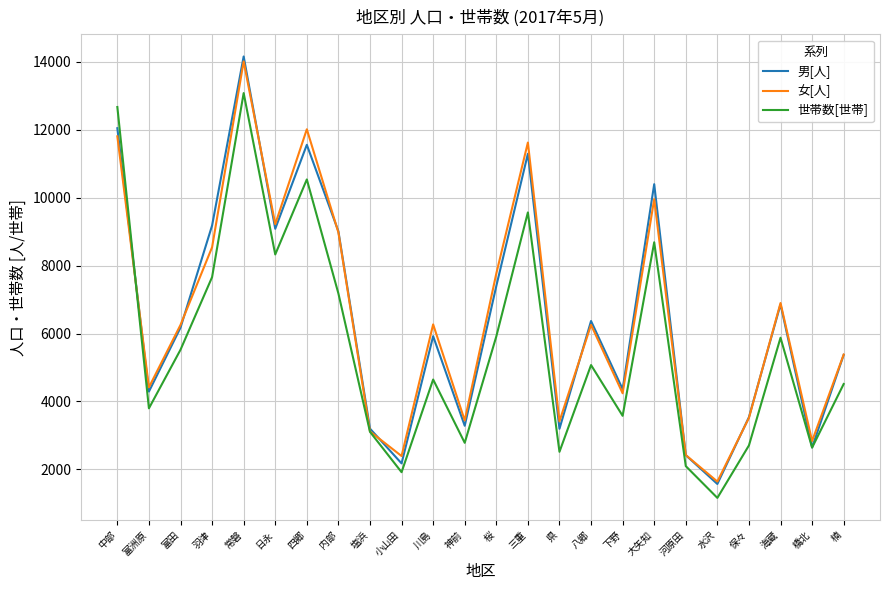

Rank the series at 桜 from lowest to highest value.

世帯数[世帯], 男[人], 女[人]